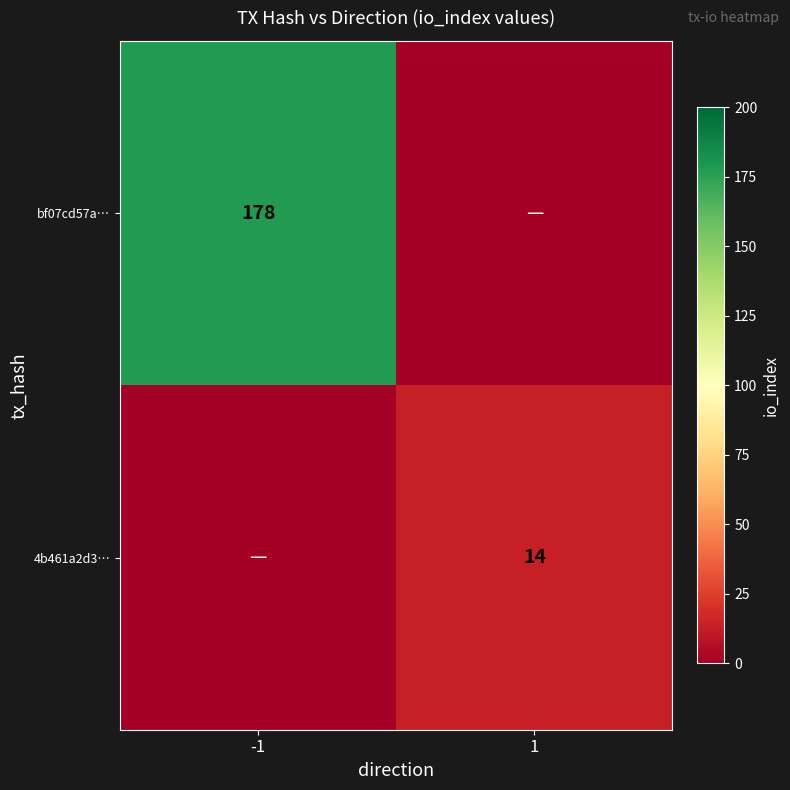

At which category is the sum across all series the highest?

-1